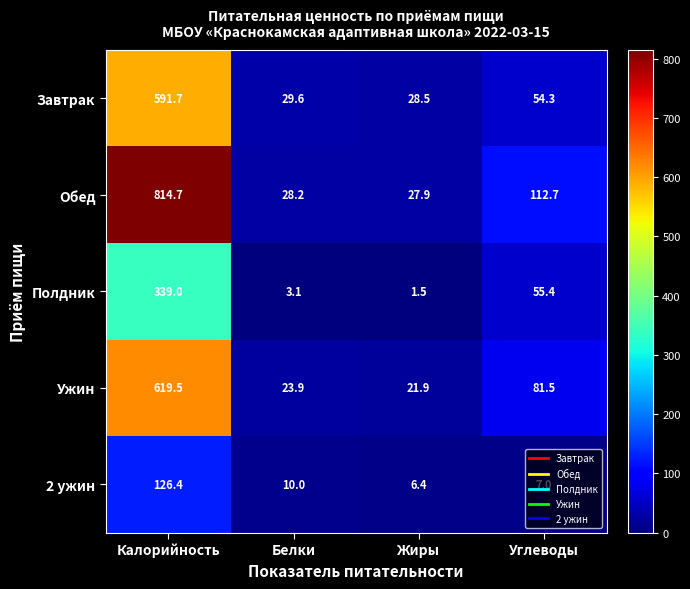

How many categories are shown in the chart?

4